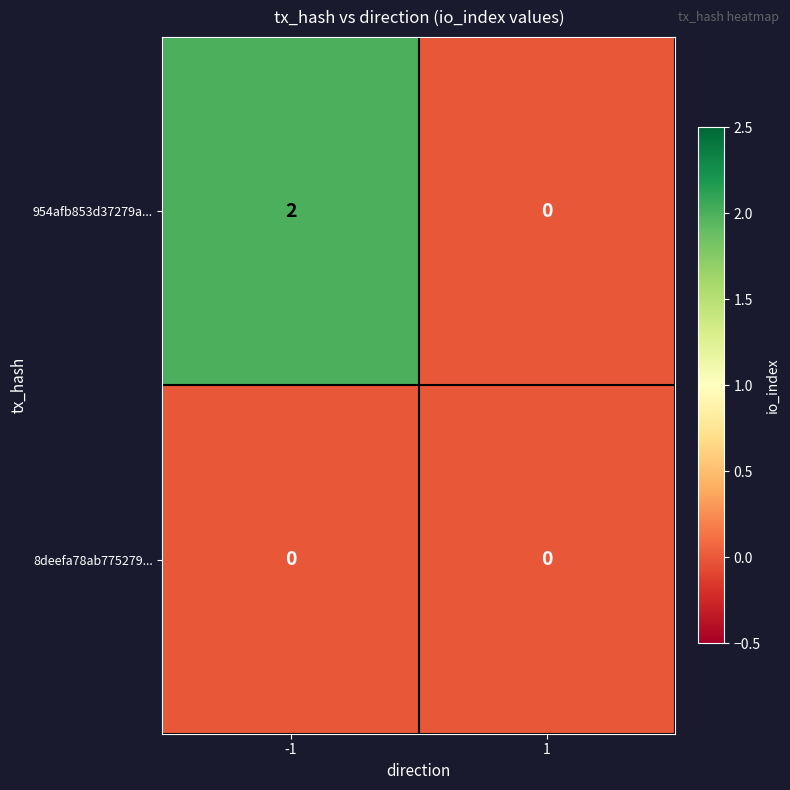

Which series has the largest total across all categories?

954afb853d37279a...